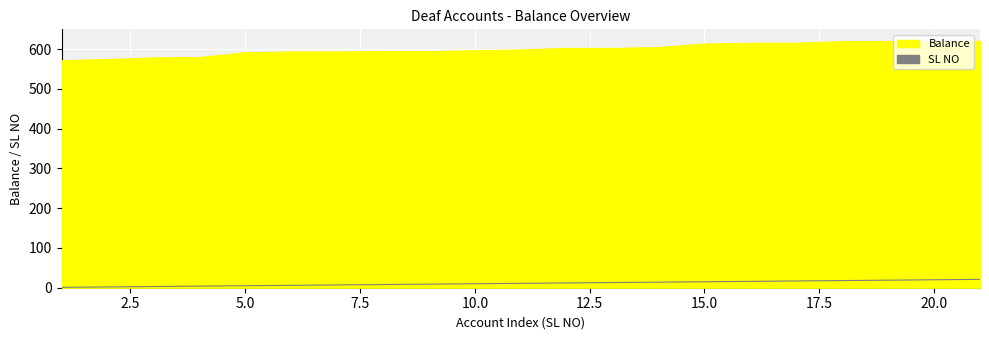

The SL NO series shows 15 at 15. True or false?

True